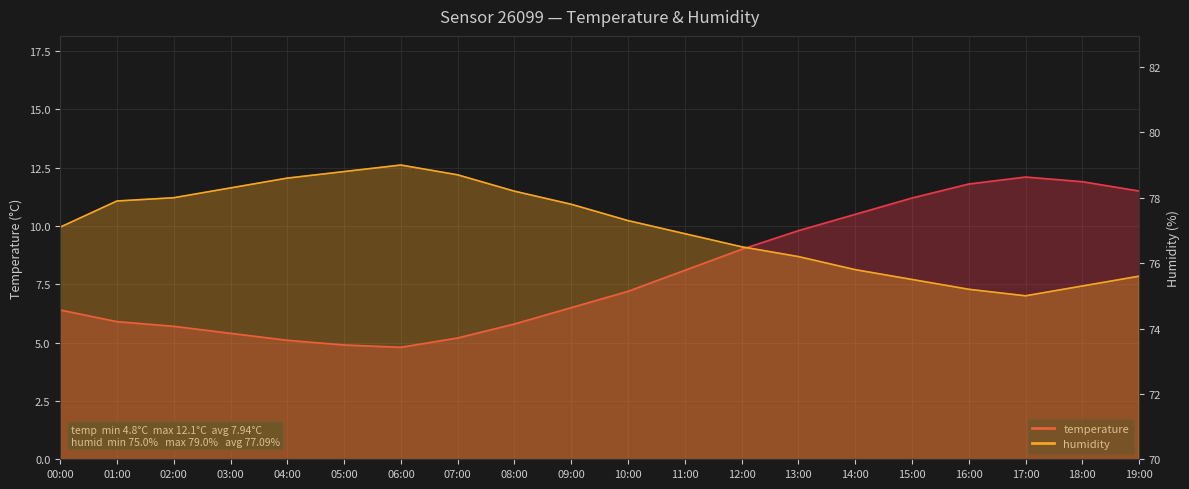

Where is the first local maximum for temperature?

17:00